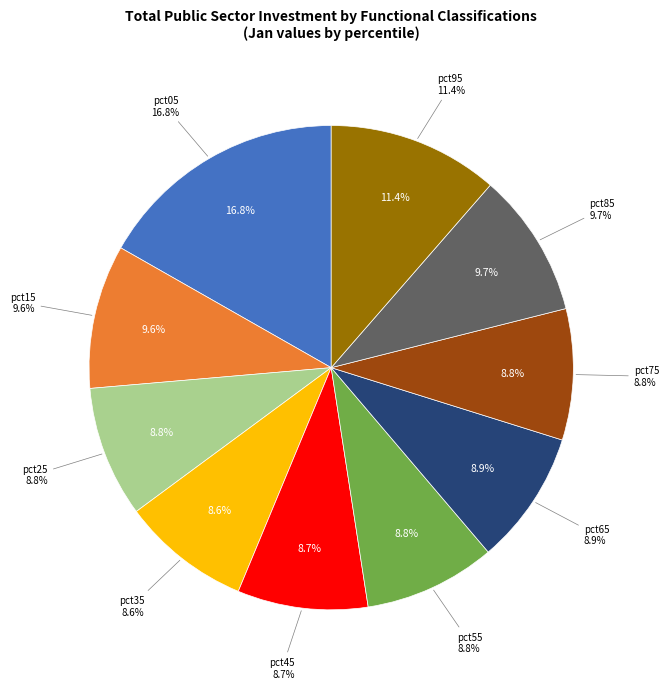

Does any single category account for the majority?

No